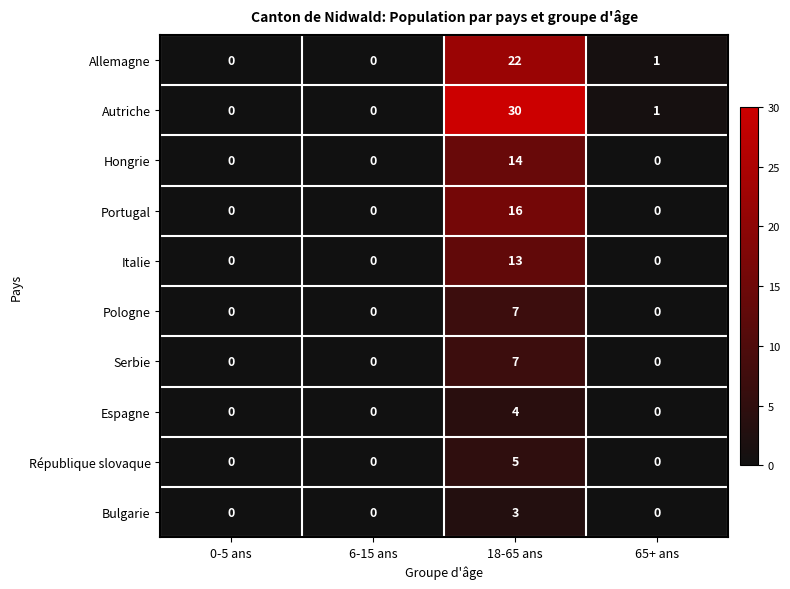

How many positive values does the Bulgarie series have?

1